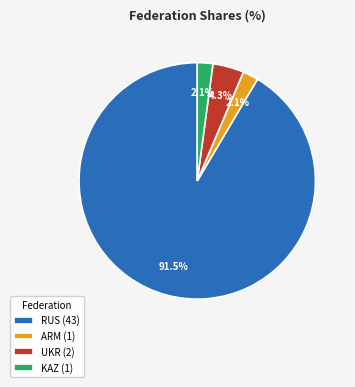

To the nearest percent, what is the difference between the largest and smallest slice percentages?

89%